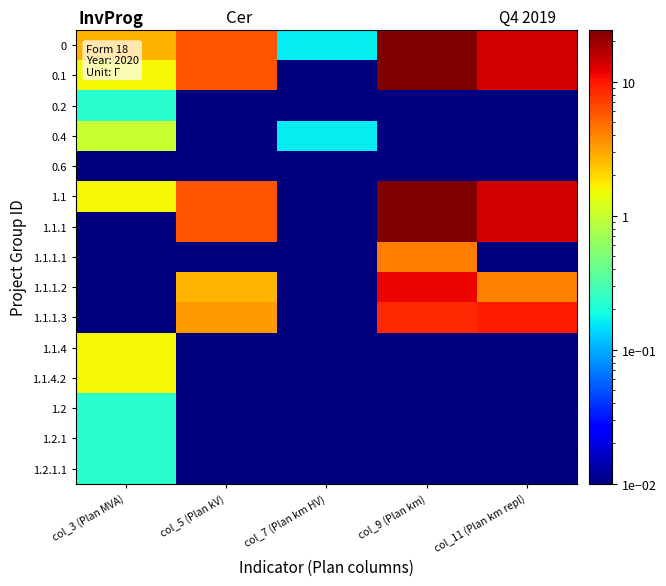

Reading left to right, list all the values displayed in this chart.

0: col_3 (Plan MVA)=2.8	col_5 (Plan kV)=6.0	col_7 (Plan km HV)=0.2	col_9 (Plan km)=24.3	col_11 (Plan km repl)=13.8
0.1: col_3 (Plan MVA)=1.5	col_5 (Plan kV)=6.0	col_7 (Plan km HV)=0.0	col_9 (Plan km)=24.3	col_11 (Plan km repl)=13.8
0.2: col_3 (Plan MVA)=0.2	col_5 (Plan kV)=0.0	col_7 (Plan km HV)=0.0	col_9 (Plan km)=0.0	col_11 (Plan km repl)=0.0
0.4: col_3 (Plan MVA)=1.0	col_5 (Plan kV)=0.0	col_7 (Plan km HV)=0.2	col_9 (Plan km)=0.0	col_11 (Plan km repl)=0.0
0.6: col_3 (Plan MVA)=0.0	col_5 (Plan kV)=0.0	col_7 (Plan km HV)=0.0	col_9 (Plan km)=0.0	col_11 (Plan km repl)=0.0
1.1: col_3 (Plan MVA)=1.5	col_5 (Plan kV)=6.0	col_7 (Plan km HV)=0.0	col_9 (Plan km)=24.3	col_11 (Plan km repl)=13.8
1.1.1: col_3 (Plan MVA)=0.0	col_5 (Plan kV)=6.0	col_7 (Plan km HV)=0.0	col_9 (Plan km)=24.3	col_11 (Plan km repl)=13.8
1.1.1.1: col_3 (Plan MVA)=0.0	col_5 (Plan kV)=0.0	col_7 (Plan km HV)=0.0	col_9 (Plan km)=4.2	col_11 (Plan km repl)=0.0
1.1.1.2: col_3 (Plan MVA)=0.0	col_5 (Plan kV)=2.7	col_7 (Plan km HV)=0.0	col_9 (Plan km)=11.5	col_11 (Plan km repl)=4.1
1.1.1.3: col_3 (Plan MVA)=0.0	col_5 (Plan kV)=3.3	col_7 (Plan km HV)=0.0	col_9 (Plan km)=8.5	col_11 (Plan km repl)=9.7
1.1.4: col_3 (Plan MVA)=1.5	col_5 (Plan kV)=0.0	col_7 (Plan km HV)=0.0	col_9 (Plan km)=0.0	col_11 (Plan km repl)=0.0
1.1.4.2: col_3 (Plan MVA)=1.5	col_5 (Plan kV)=0.0	col_7 (Plan km HV)=0.0	col_9 (Plan km)=0.0	col_11 (Plan km repl)=0.0
1.2: col_3 (Plan MVA)=0.2	col_5 (Plan kV)=0.0	col_7 (Plan km HV)=0.0	col_9 (Plan km)=0.0	col_11 (Plan km repl)=0.0
1.2.1: col_3 (Plan MVA)=0.2	col_5 (Plan kV)=0.0	col_7 (Plan km HV)=0.0	col_9 (Plan km)=0.0	col_11 (Plan km repl)=0.0
1.2.1.1: col_3 (Plan MVA)=0.2	col_5 (Plan kV)=0.0	col_7 (Plan km HV)=0.0	col_9 (Plan km)=0.0	col_11 (Plan km repl)=0.0